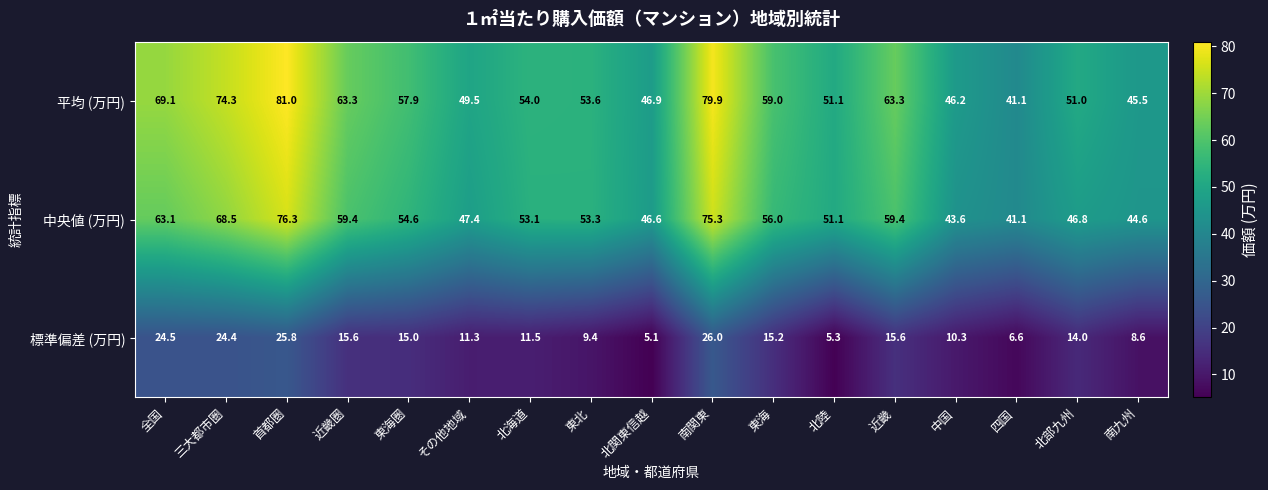

At which category is the sum across all series the highest?

首都圏